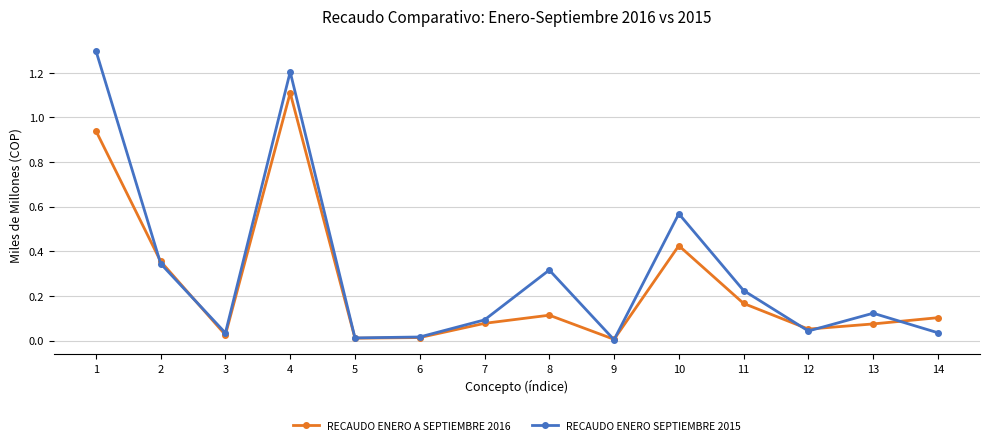

Which series has the widest spread of values?

RECAUDO ENERO SEPTIEMBRE 2015